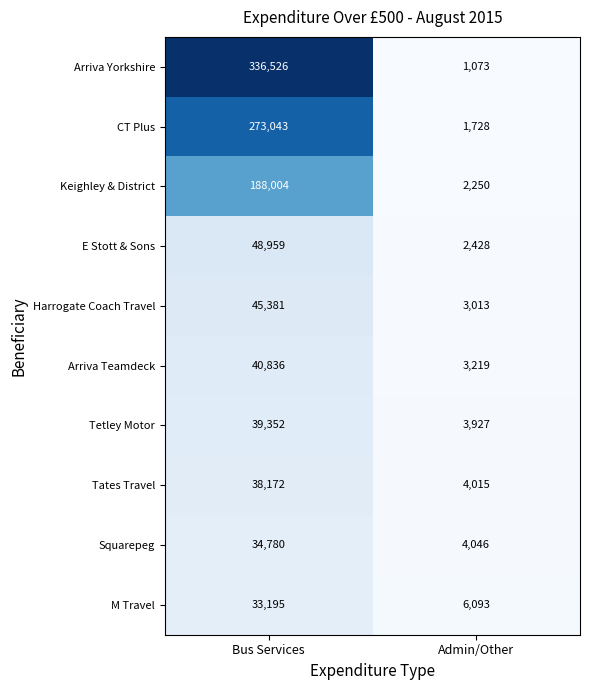

Reading right to left, extract all data points from this chart.

Arriva Yorkshire: 1073	336526
CT Plus: 1728	273043
Keighley & District: 2250	188004
E Stott & Sons: 2428	48959
Harrogate Coach Travel: 3013	45381
Arriva Teamdeck: 3219	40836
Tetley Motor: 3927	39352
Tates Travel: 4015	38172
Squarepeg: 4046	34780
M Travel: 6093	33195